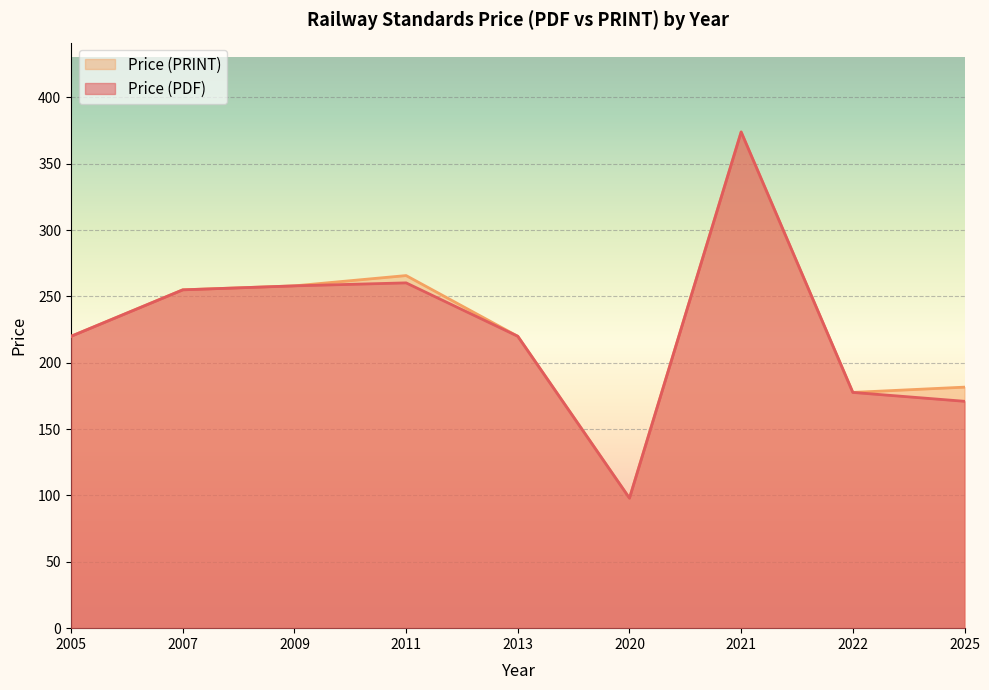

Between 2005 and 2025, which series saw the biggest shift?

Price (PDF)